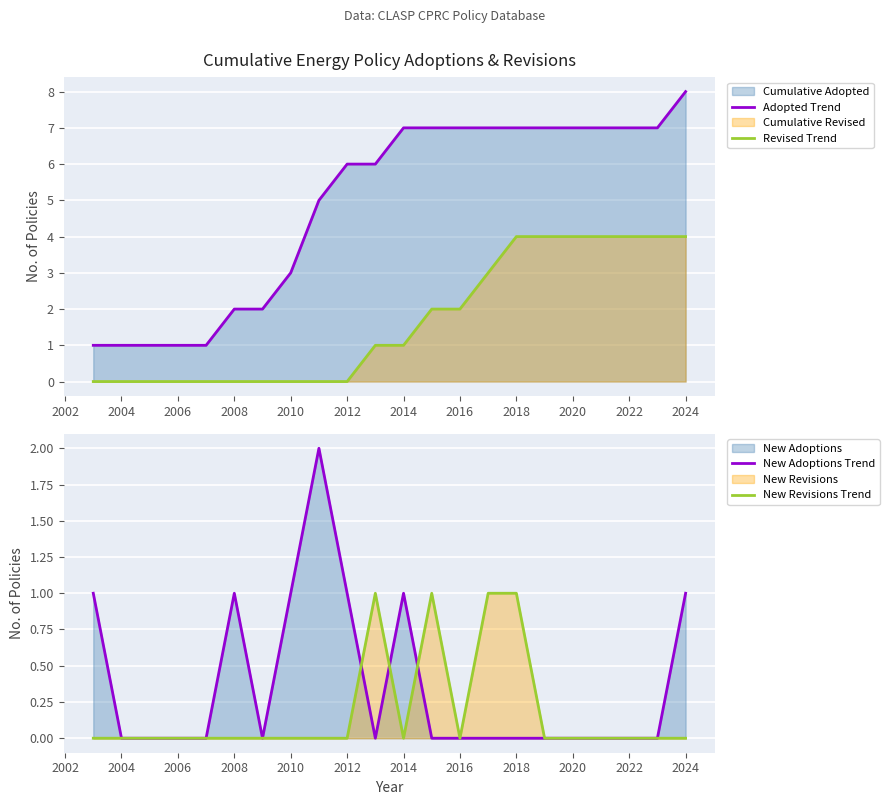

How many data points does each series have?

22